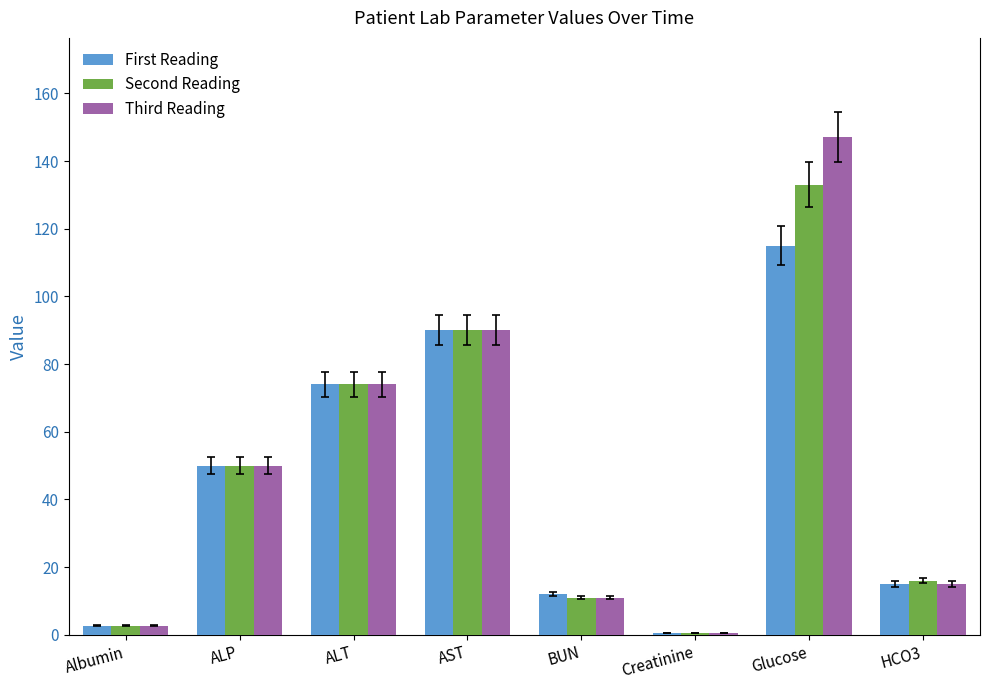

Which category has the highest value across all series?

Glucose